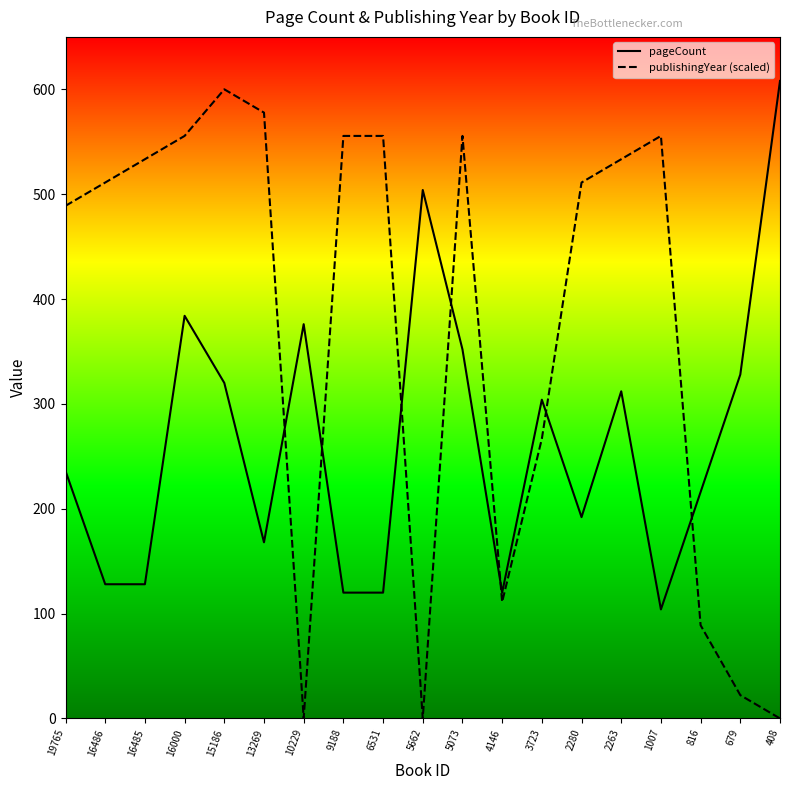

Is this an area chart (filled region under the line)?

No